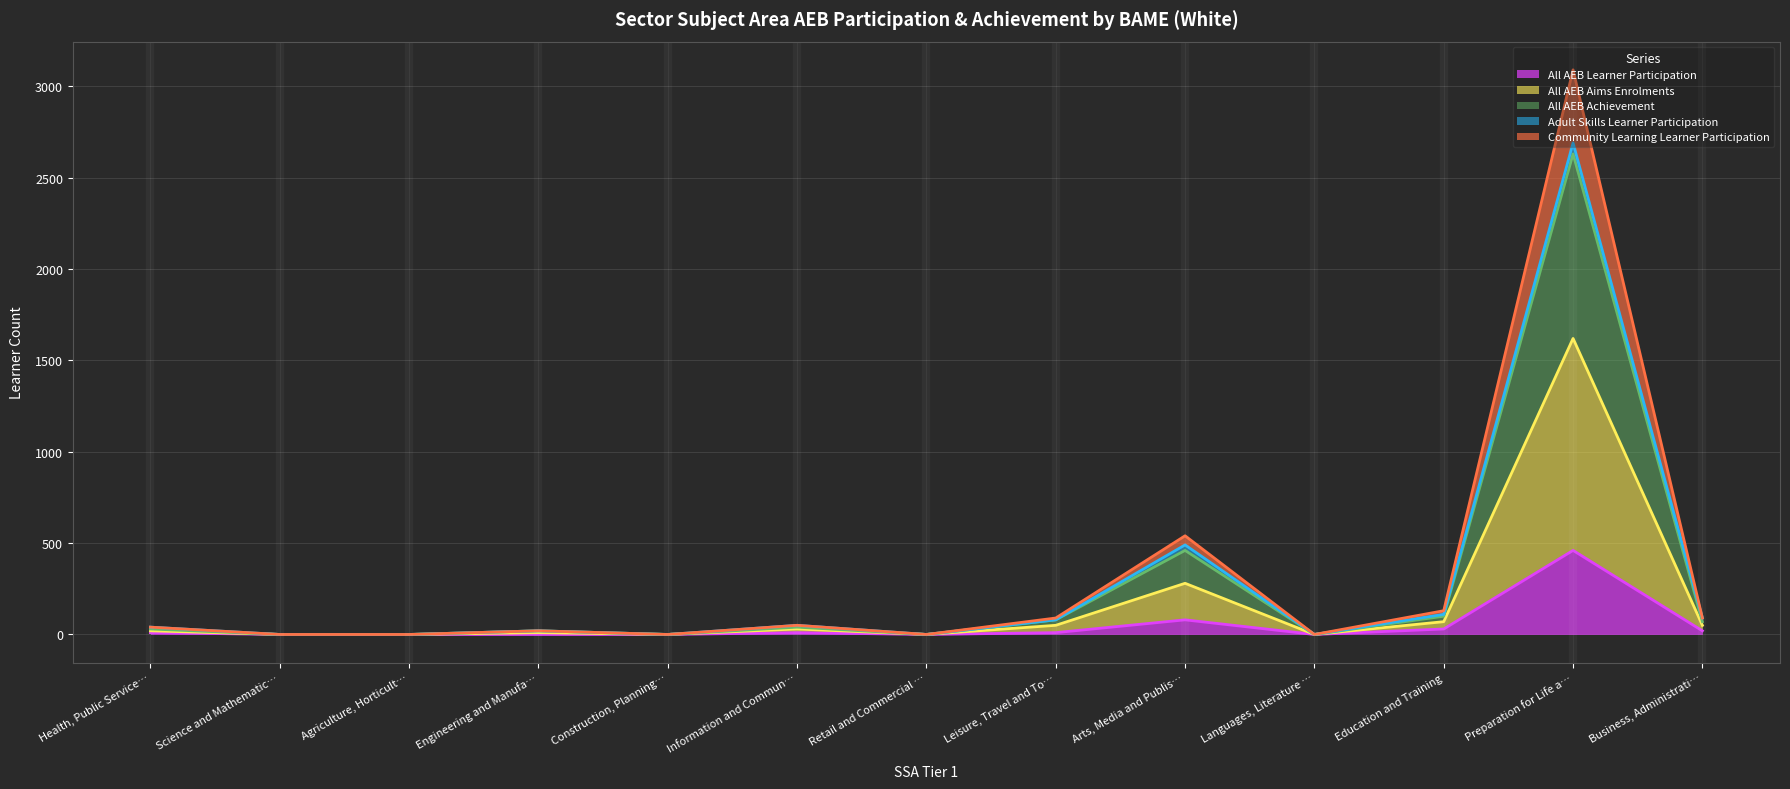

Which category has the highest value in the All AEB Learner Participation series?

Preparation for Life a…